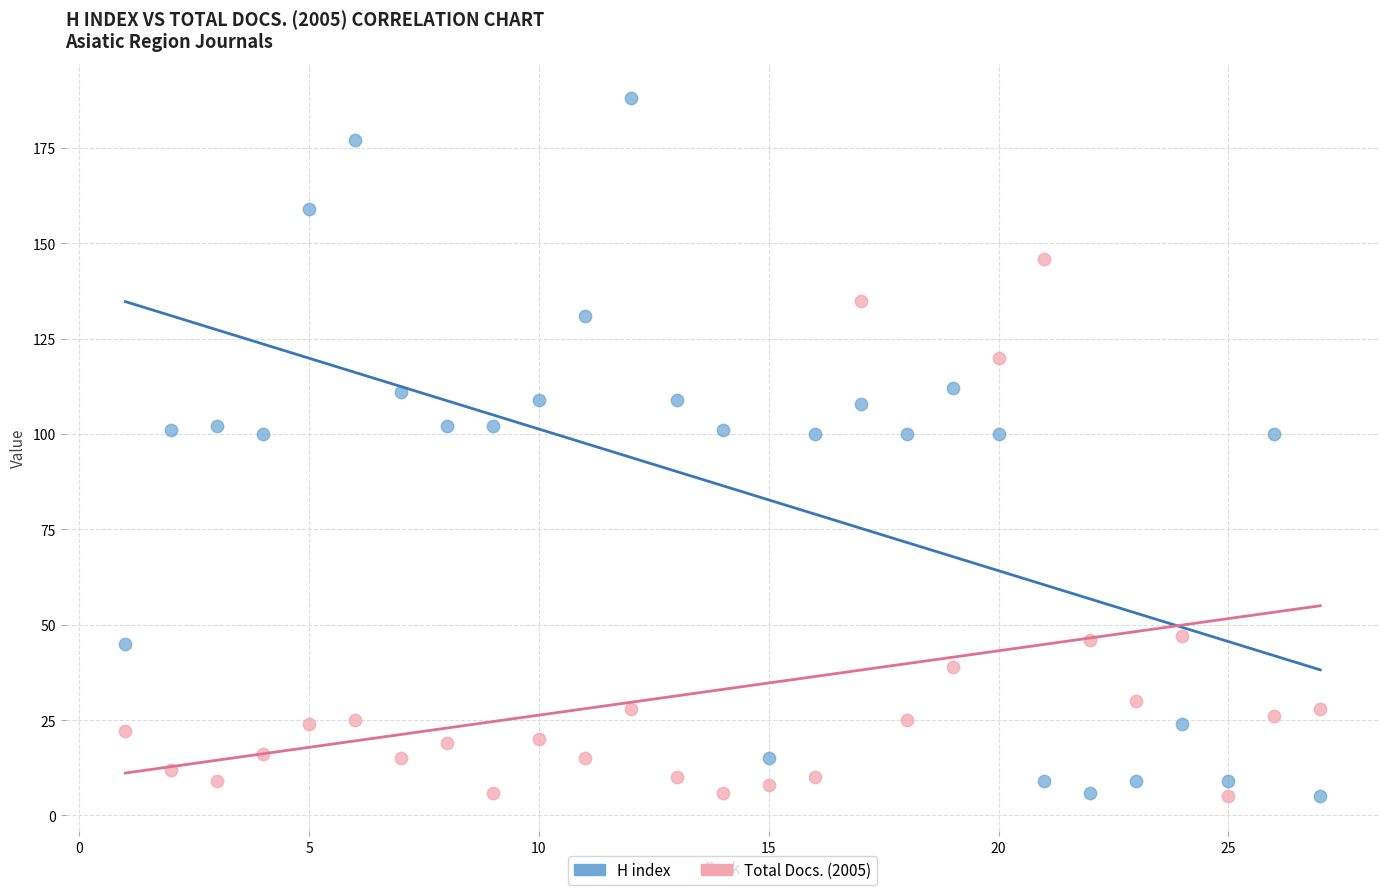

Which series has the largest Y range (max minus min)?

H index